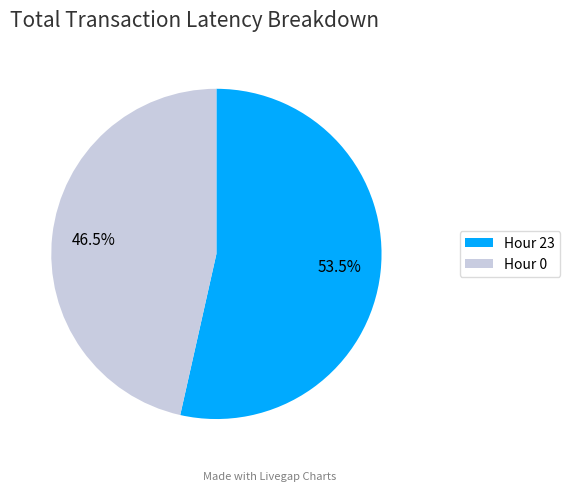

Is there any slice that represents more than half of the pie?

Yes